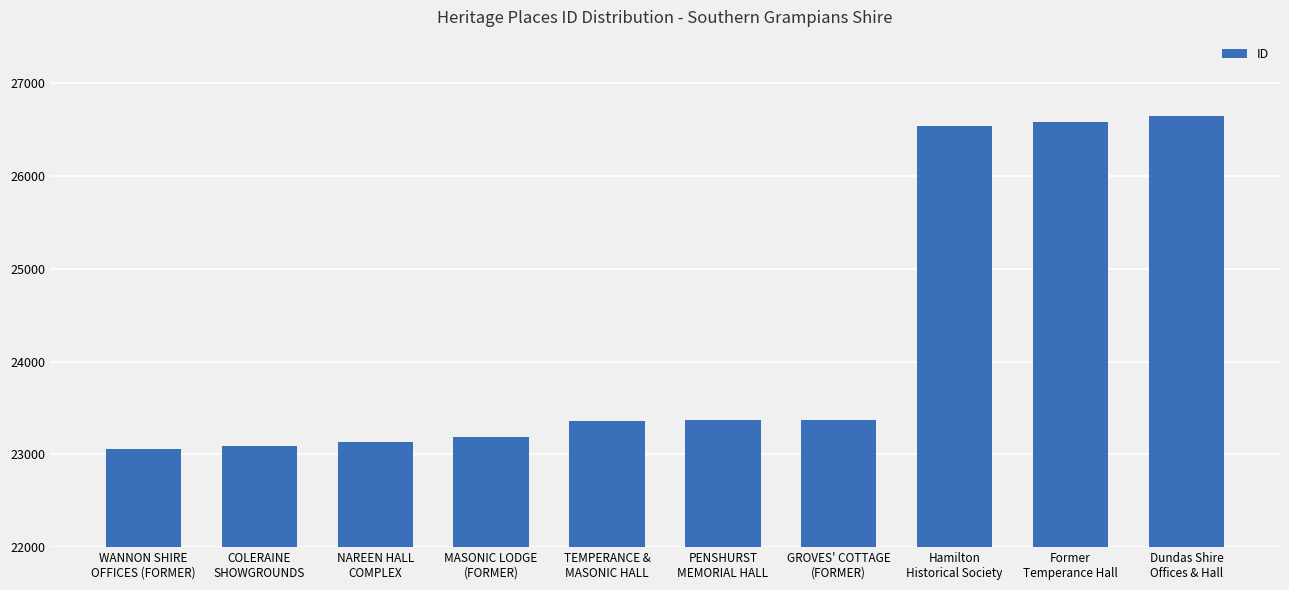

What is the difference between the values at TEMPERANCE &
MASONIC HALL and NAREEN HALL
COMPLEX?

219